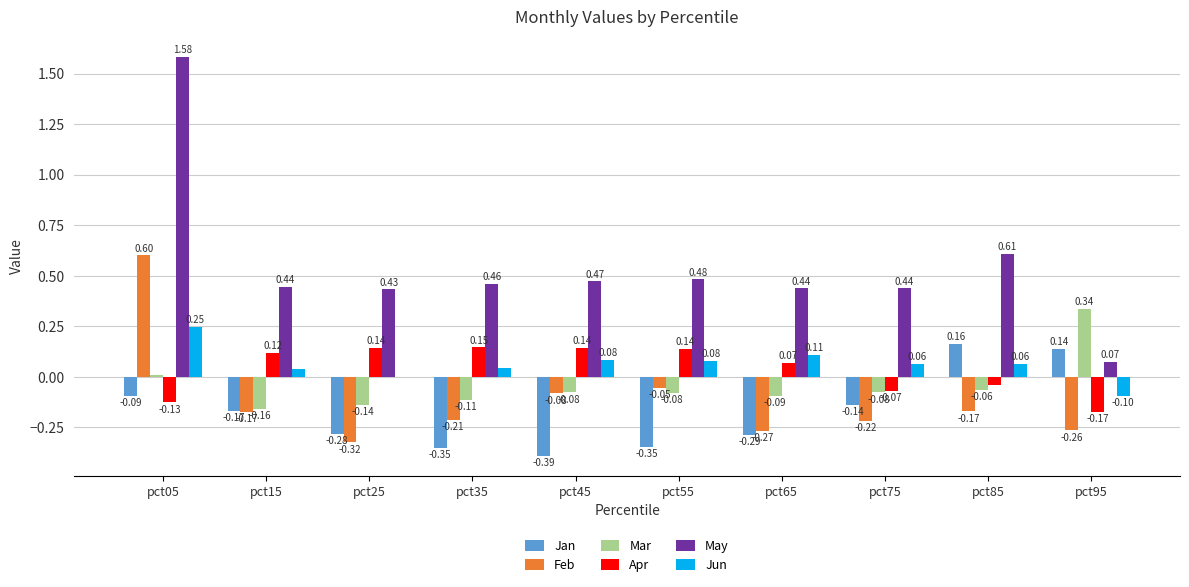

What is the sum of all Jan values?

-1.8